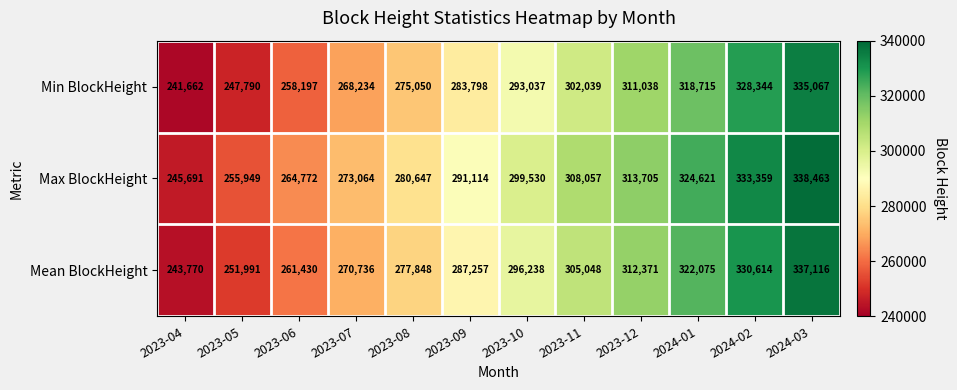

What is the greatest value displayed?

338463